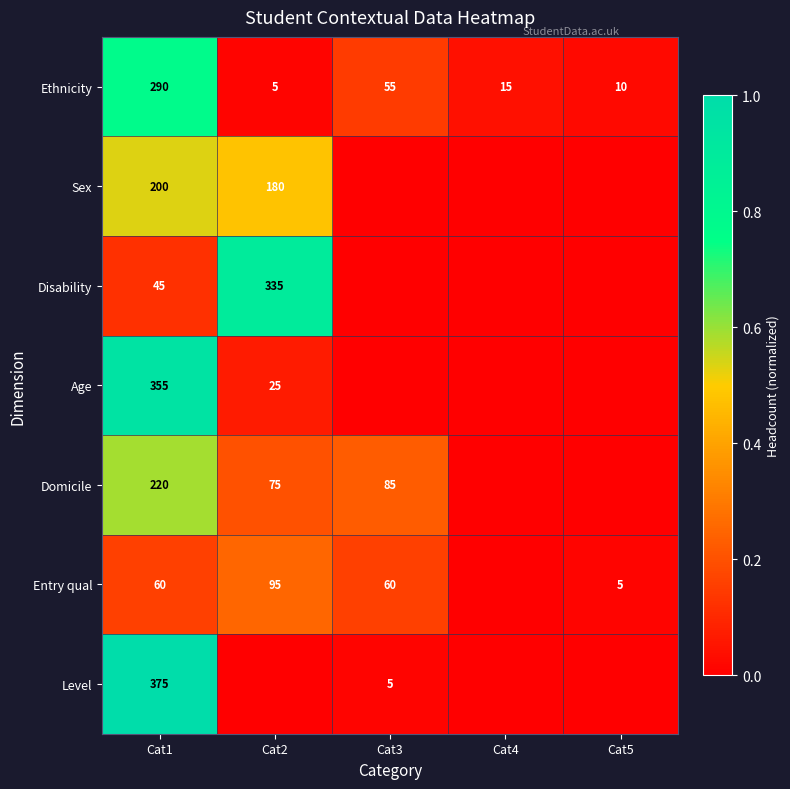

At which label is Ethnicity closest to 147?

Cat3